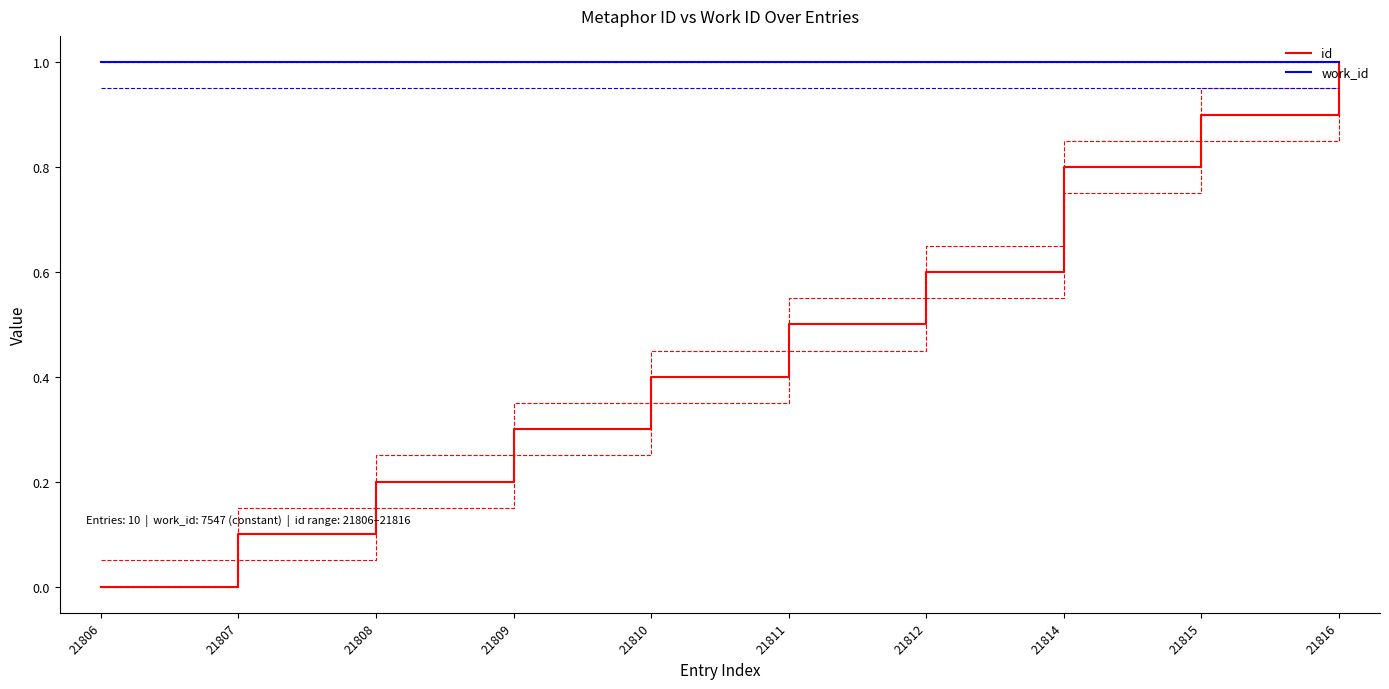

How many lines are shown in the chart?

2